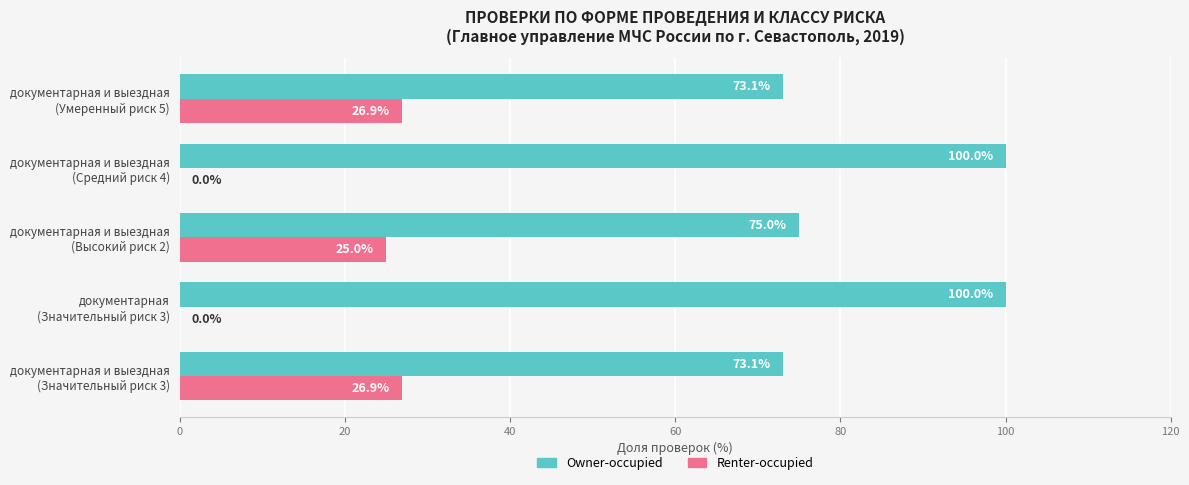

At which label is Owner-occupied closest to 86?

документарная и выездная
(Высокий риск 2)